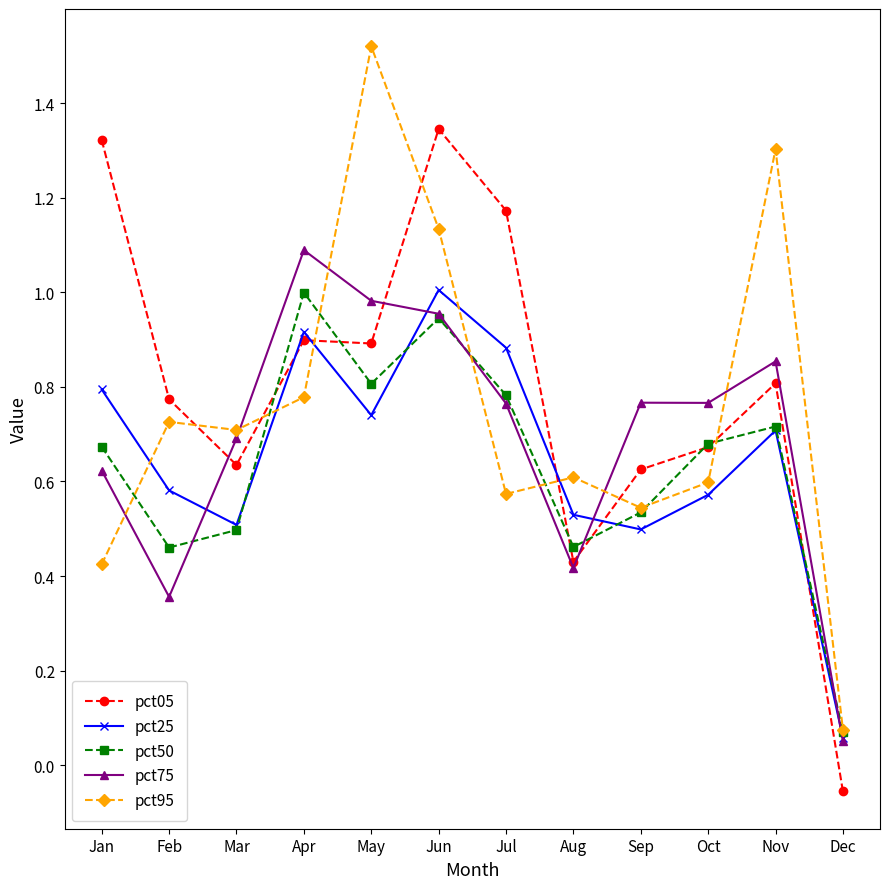

How many interior local valleys does the pct25 series have?

3